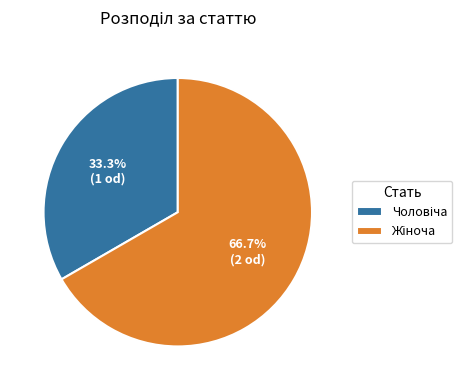

Is there a majority slice in this chart?

Yes